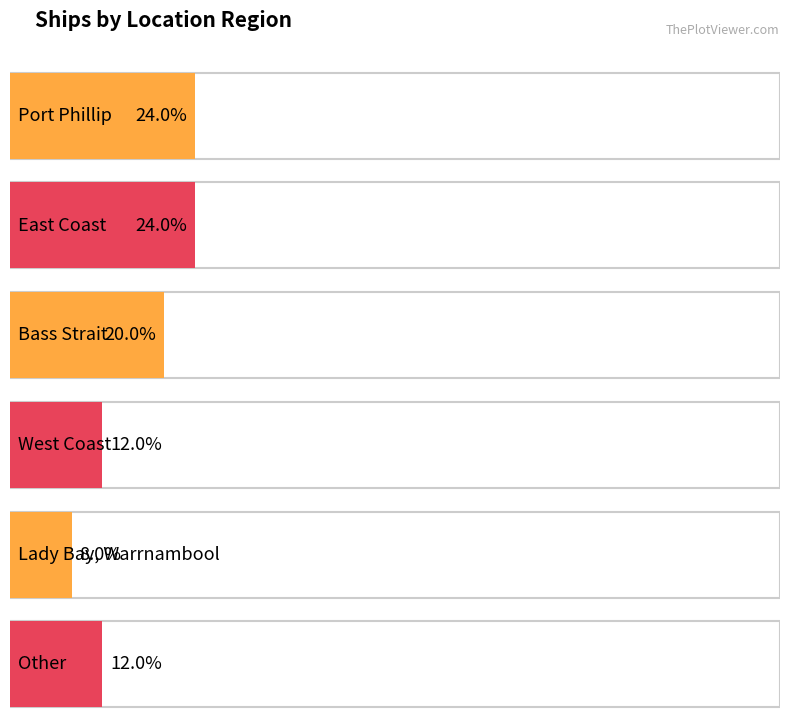

What is the ratio of the value at Other to the value at Lady Bay, Warrnambool?

1.5